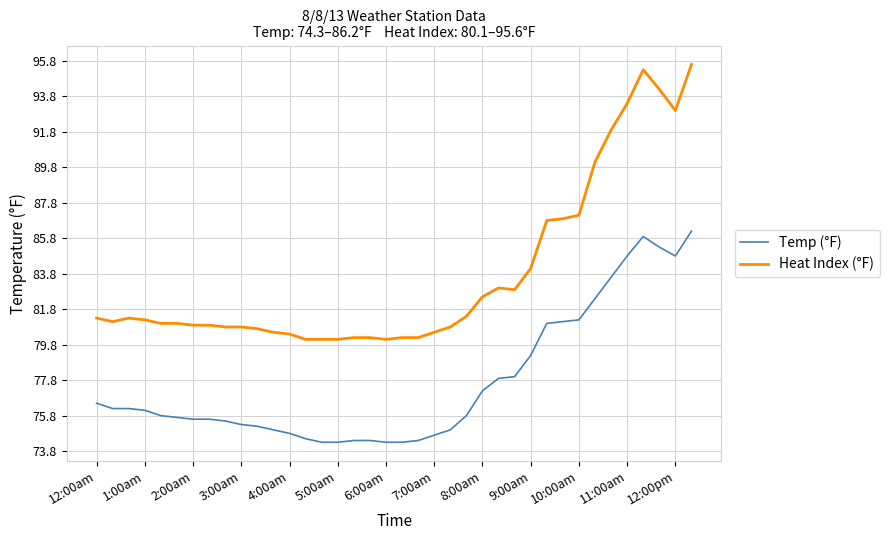

Rank the series by their average value, from highest to lowest.

Heat Index (°F), Temp (°F)